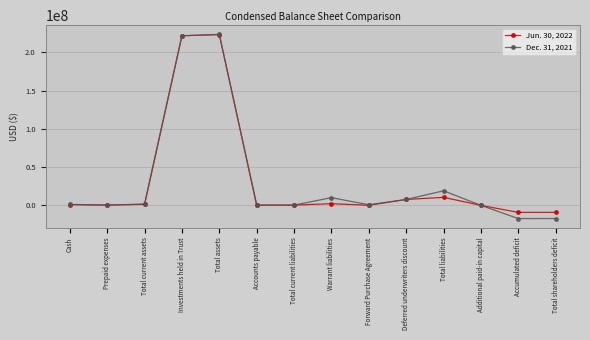

True or false: Jun. 30, 2022 has more than 0 points higher than both neighbors.

True